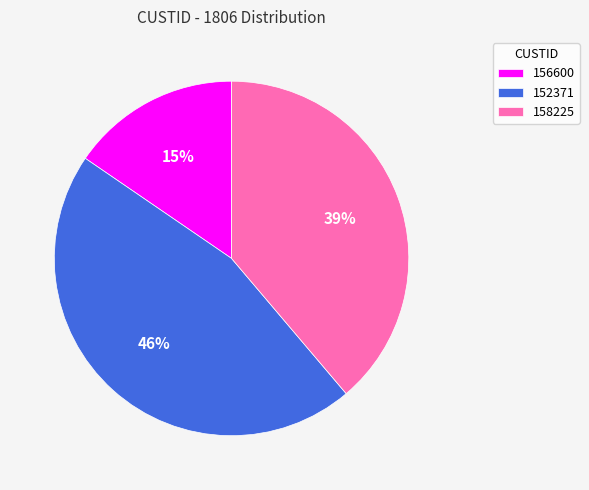

Do 156600 and 158225 together represent more than half of the pie?

Yes